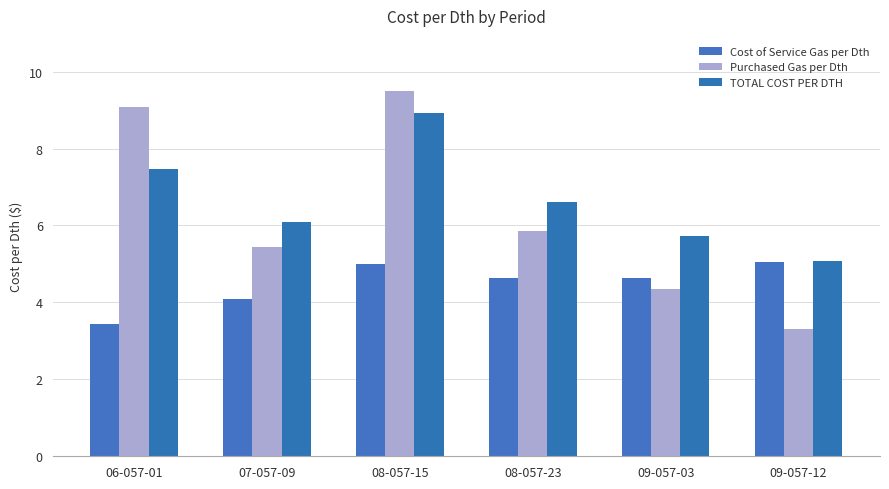

What is the approximate value of TOTAL COST PER DTH at 08-057-23?

6.6